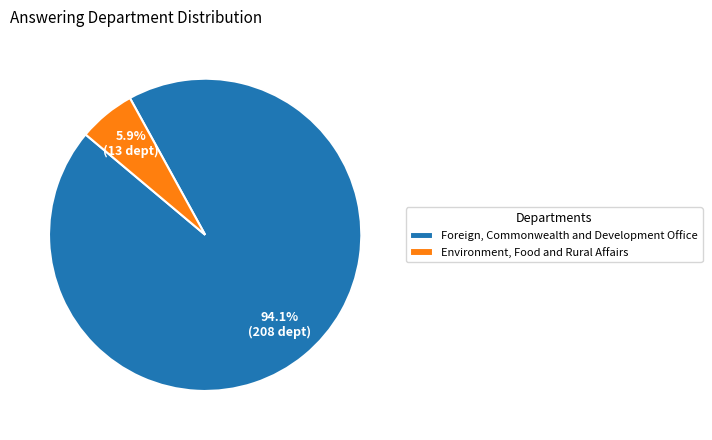

What percentage do Foreign, Commonwealth and Development Office and Environment, Food and Rural Affairs together represent?

100.0%